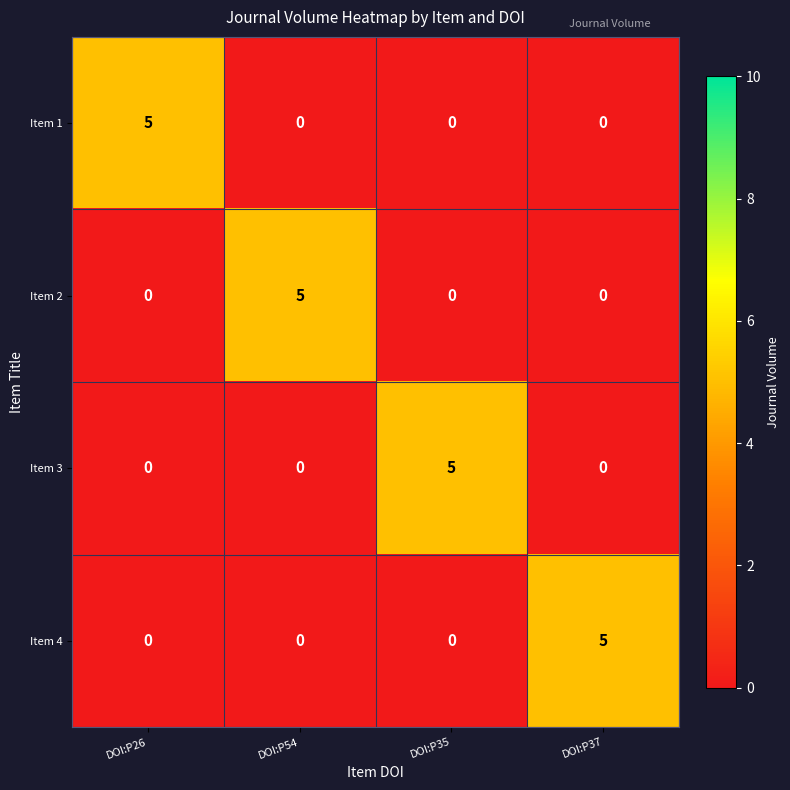

What is the maximum value shown in the chart?

5